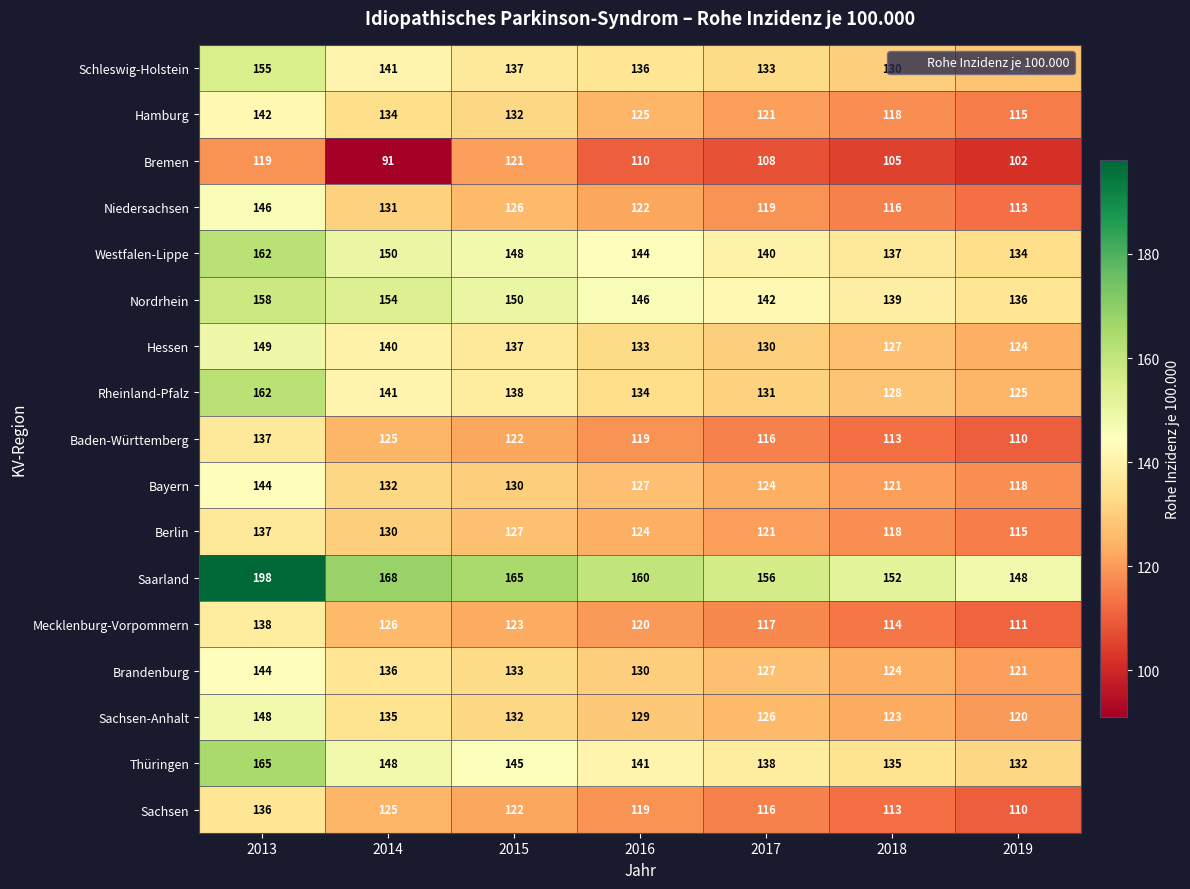

What is the difference between the Rheinland-Pfalz values at 2018 and 2019?

3